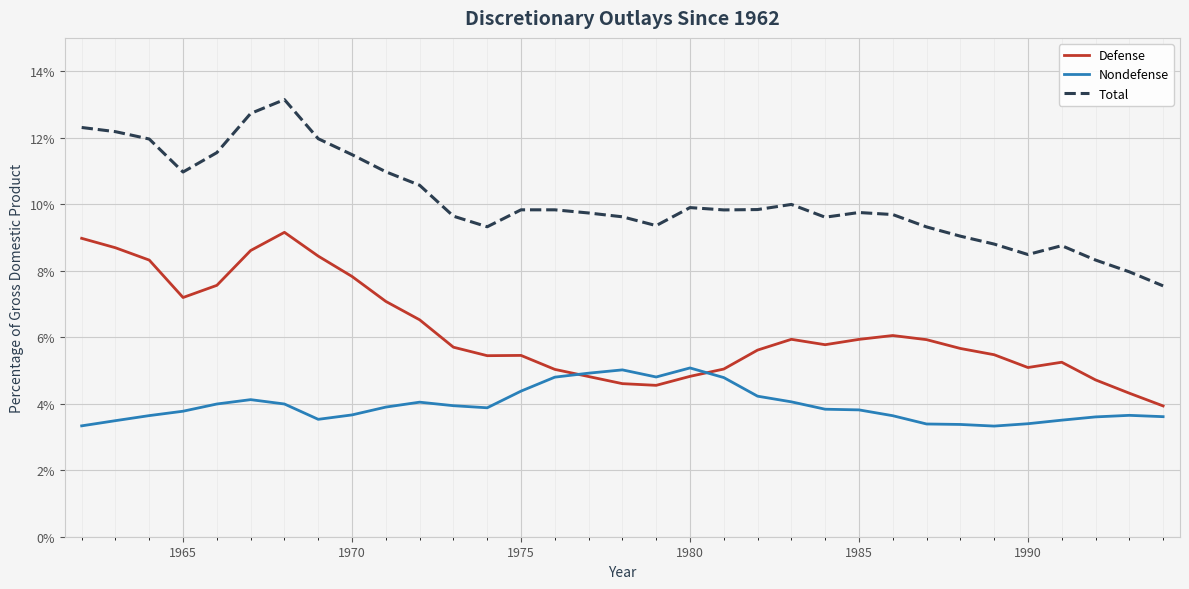

What is the difference between the second highest and minimum values in the Defense series?

5.0